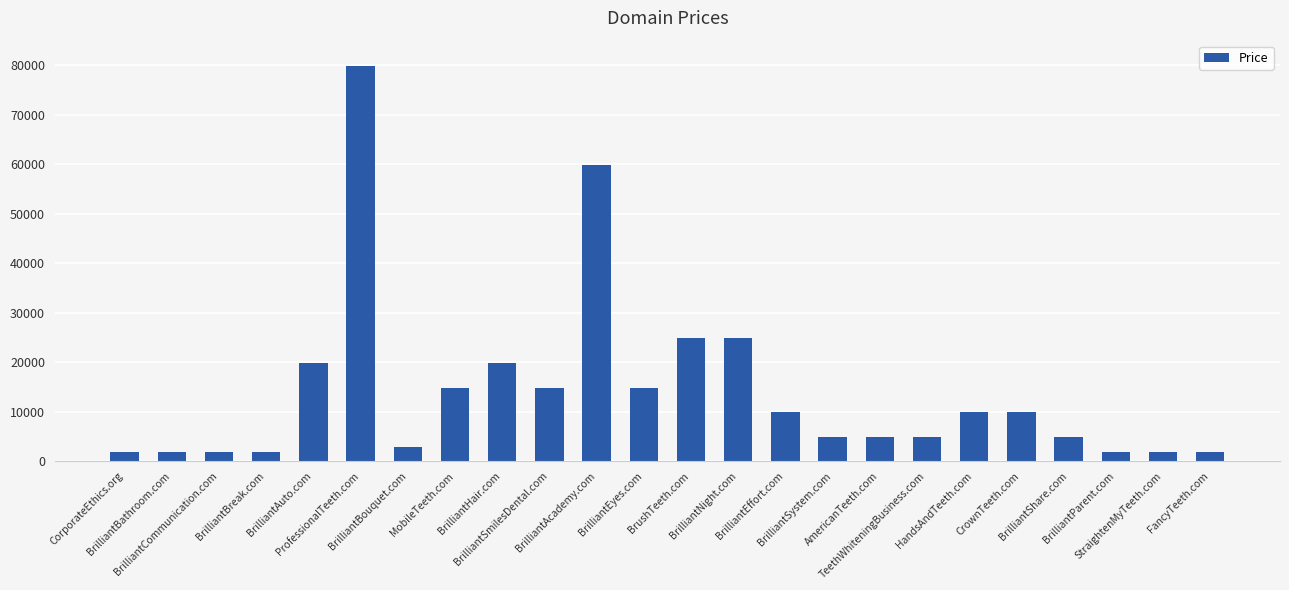

What is the maximum value shown in the chart?

79888